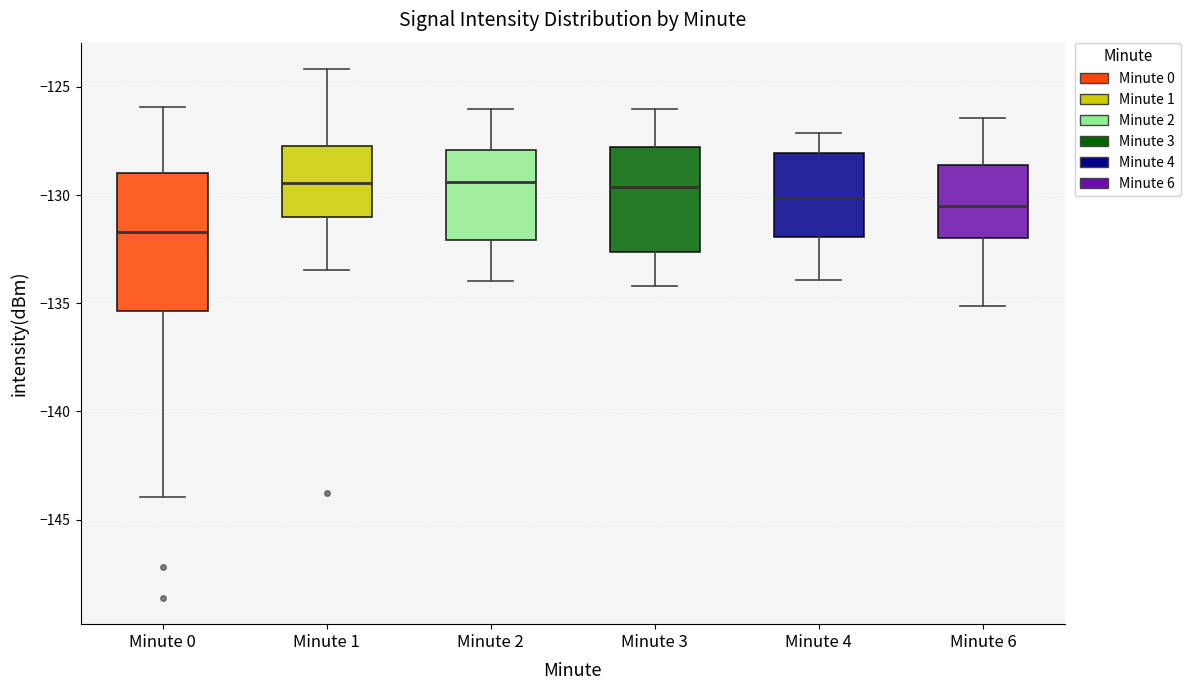

Reading left to right, transcribe this box plot: for each box, give where its median line is, the range the box spans, and where its two whiskers end, as read against the y-axis. The values are not printed on the chart, so give them approximately, as read against the axis.

Minute 0: median -131.5, box -135.5 to -129.0, whiskers -144.0 to -126.0
Minute 1: median -129.5, box -131.0 to -127.5, whiskers -133.5 to -124.0
Minute 2: median -129.5, box -132.0 to -128.0, whiskers -134.0 to -126.0
Minute 3: median -129.5, box -132.5 to -128.0, whiskers -134.0 to -126.0
Minute 4: median -130.0, box -132.0 to -128.0, whiskers -134.0 to -127.0
Minute 6: median -130.5, box -132.0 to -128.5, whiskers -135.0 to -126.5